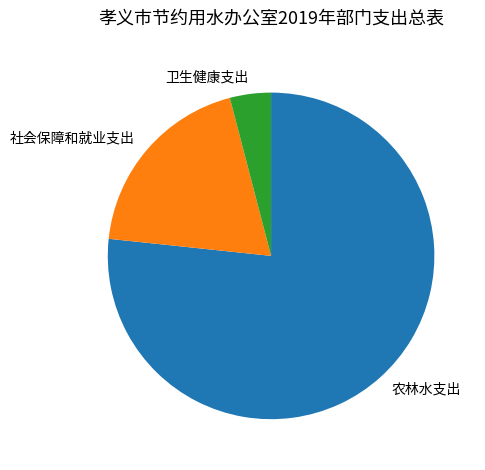

Combined, do 社会保障和就业支出 and 卫生健康支出 account for over 50%?

No